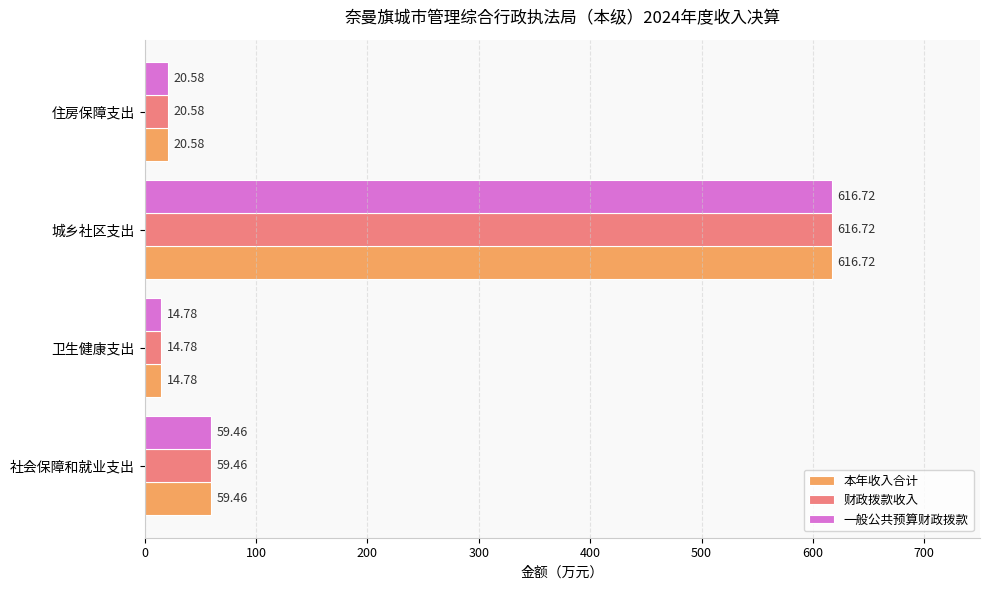

What is the difference between the maximum and second lowest values in the 本年收入合计 series?

596.1